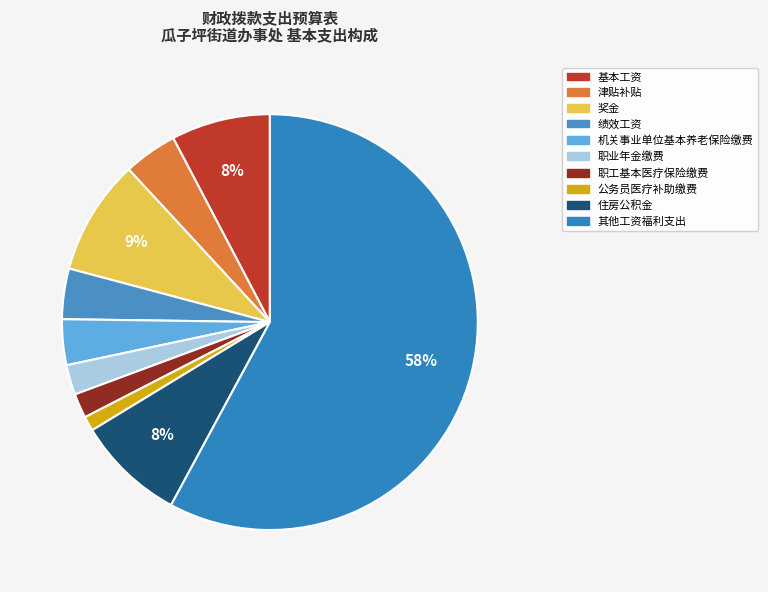

What portion of the pie excludes 绩效工资?

96.1%